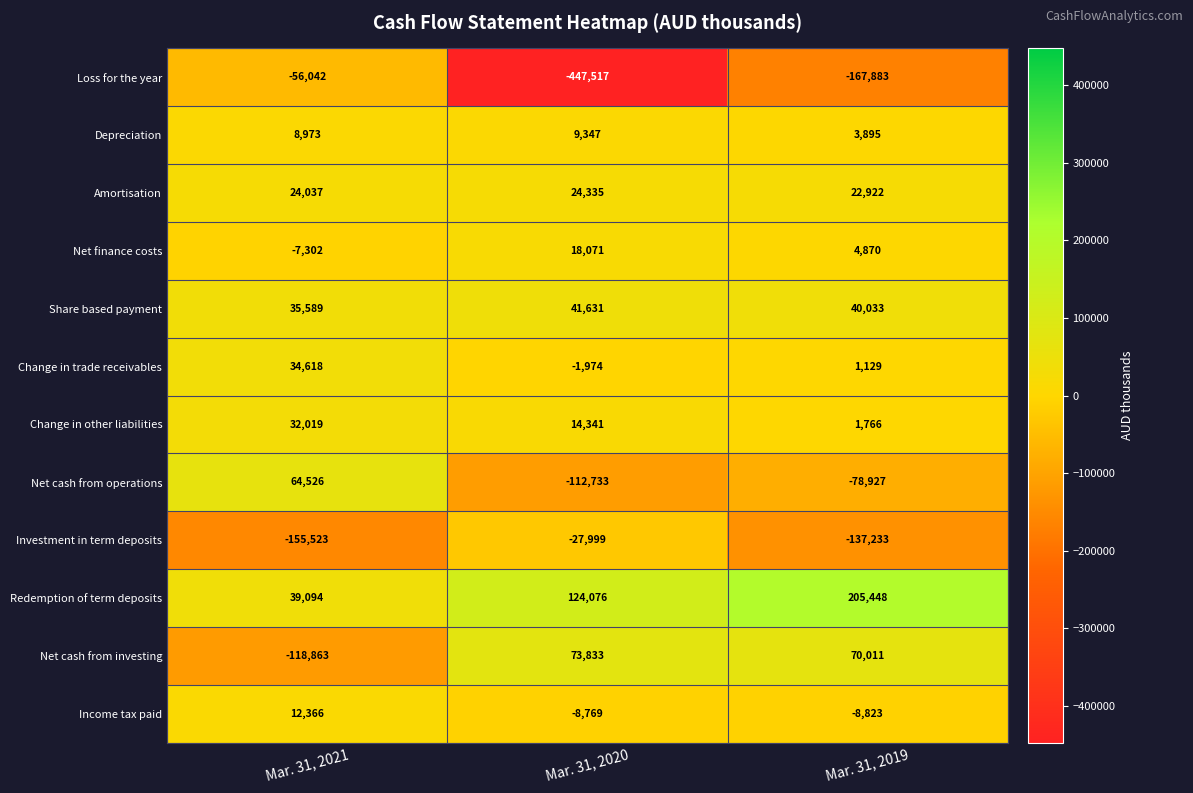

List the labels in order of Change in other liabilities value, smallest first.

Mar. 31, 2019, Mar. 31, 2020, Mar. 31, 2021